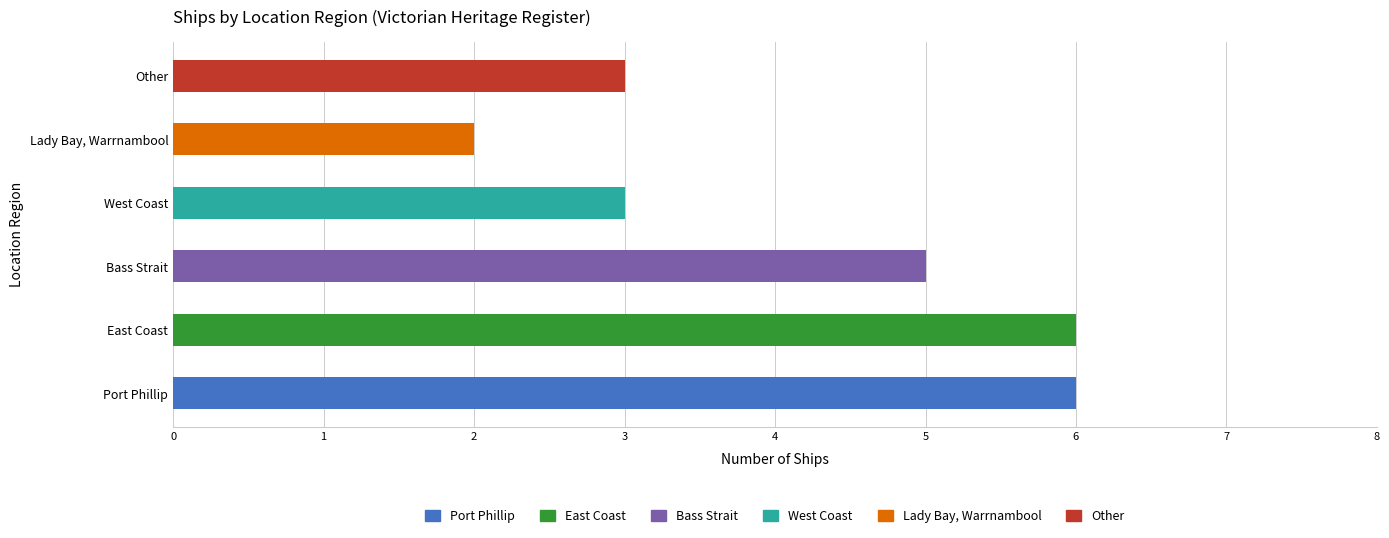

Is it true that the value at Bass Strait is 5?

True